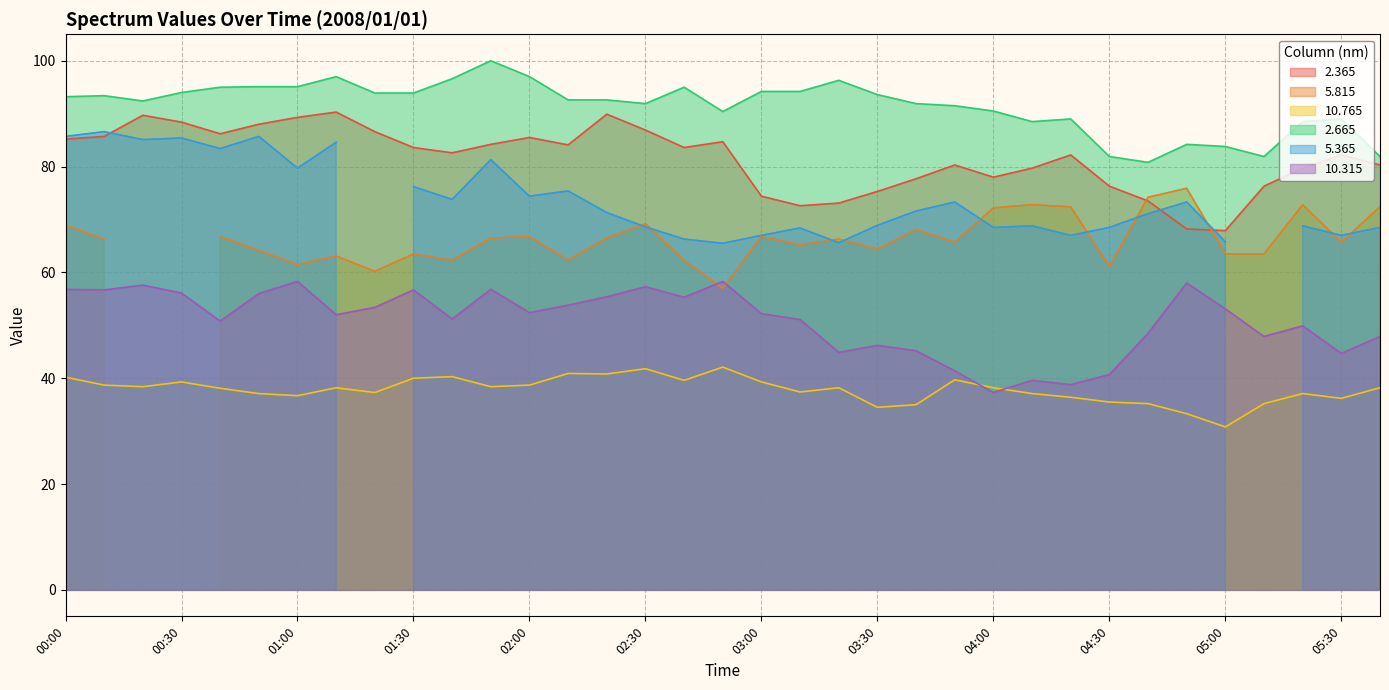

The value of  10.765 at 04:20 is 36.4. True or false?

True